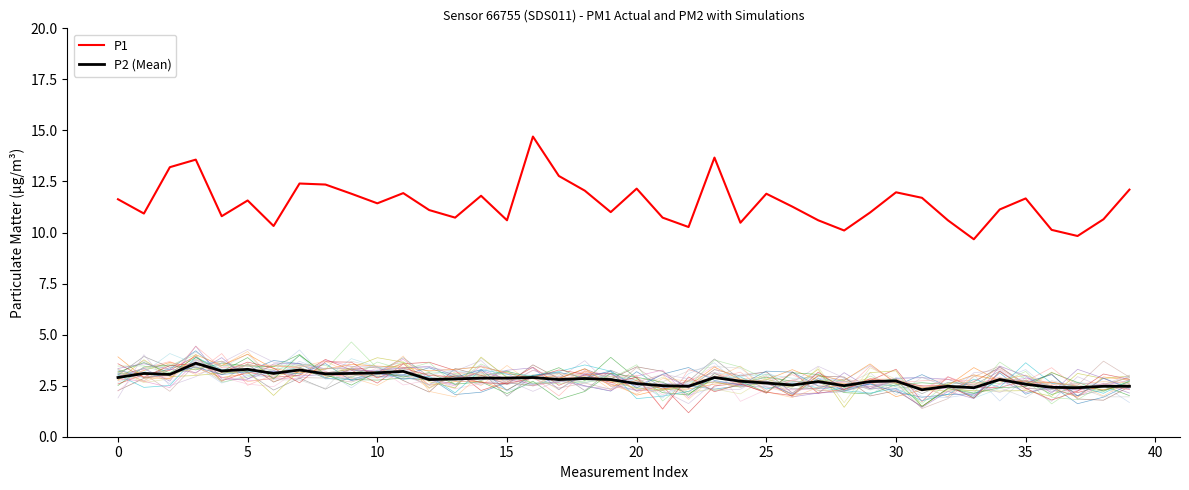

How many categories are shown in the chart?

40